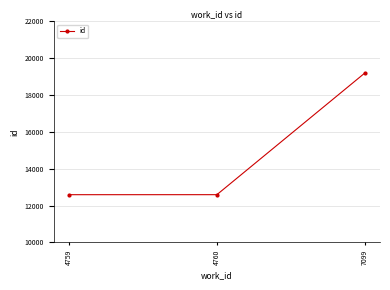

What is the greatest value displayed?

19203